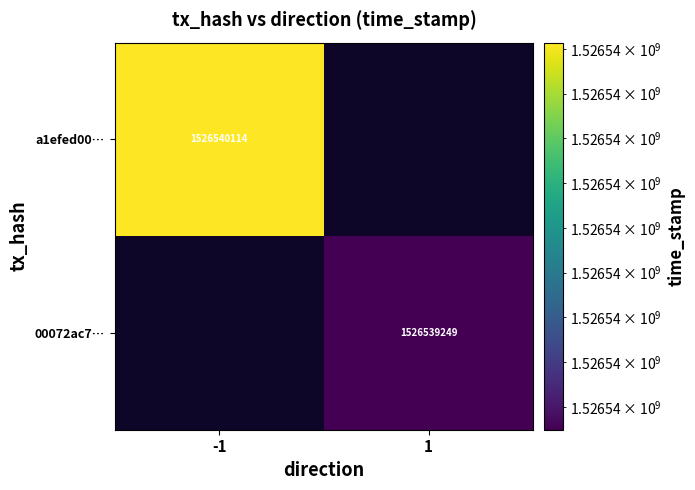

Rank the series at 1 from highest to lowest value.

00072ac73cf06d02c19cddea9d4b91e7d82a982, a1efed00a5f6da368619b3a8acb4d2bab3e7538